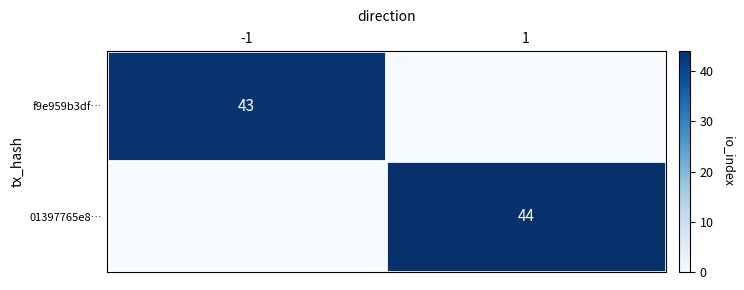

The f9e959b3df… series shows 0 at 1. True or false?

True